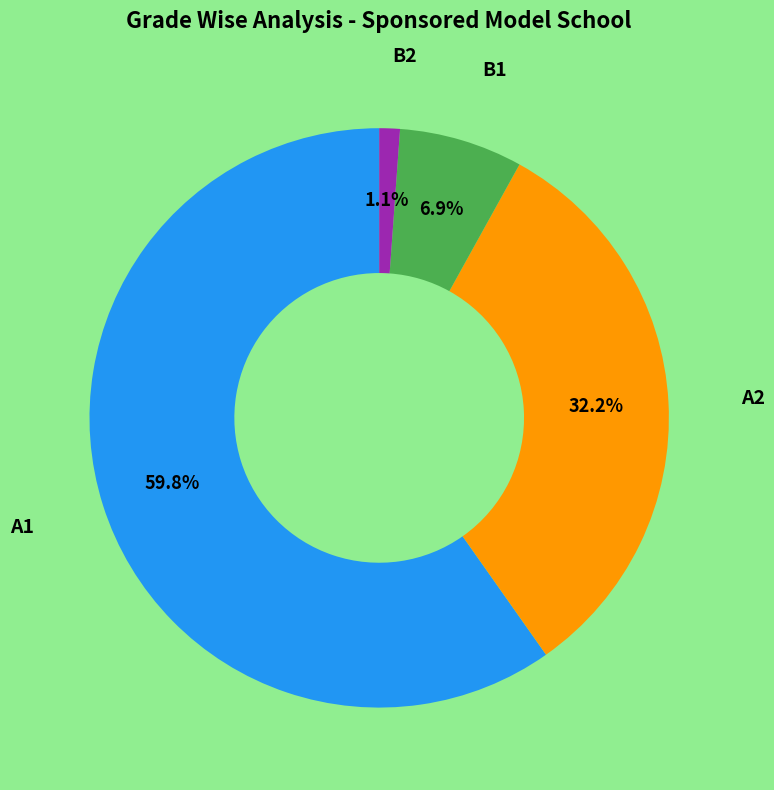

To the nearest percent, what is the difference between the largest and smallest slice percentages?

59%